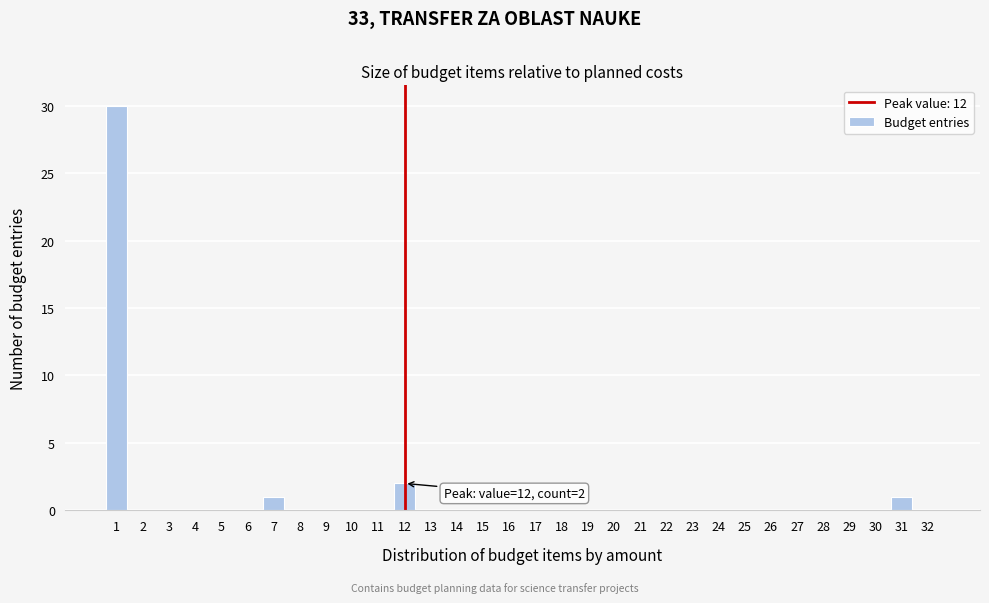

True or false: the data shows 0 at 10.

True